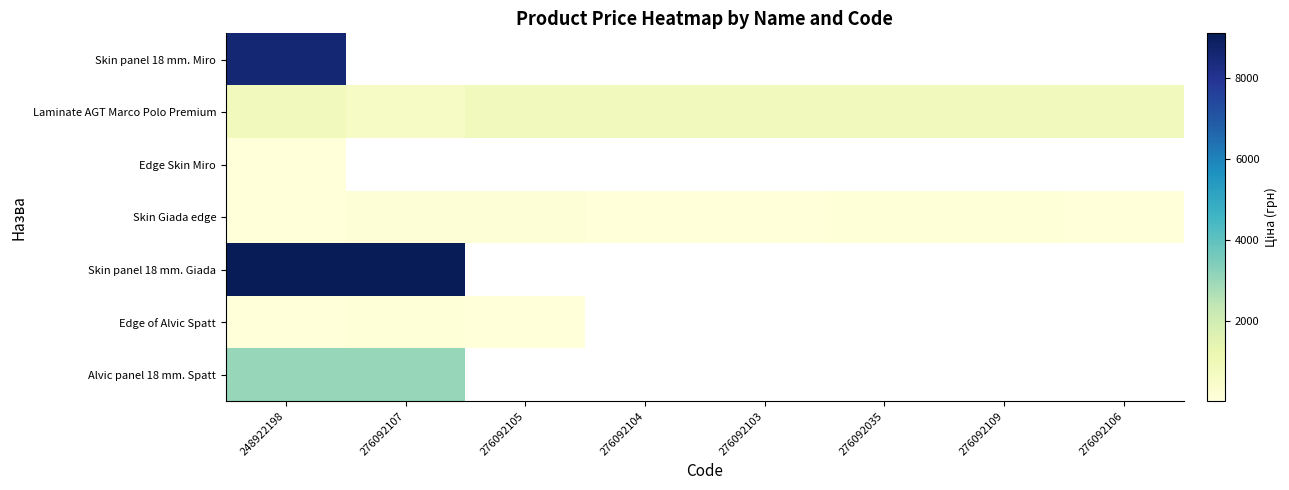

How many data points in Laminate AGT Marco Polo Premium are above 854?

7